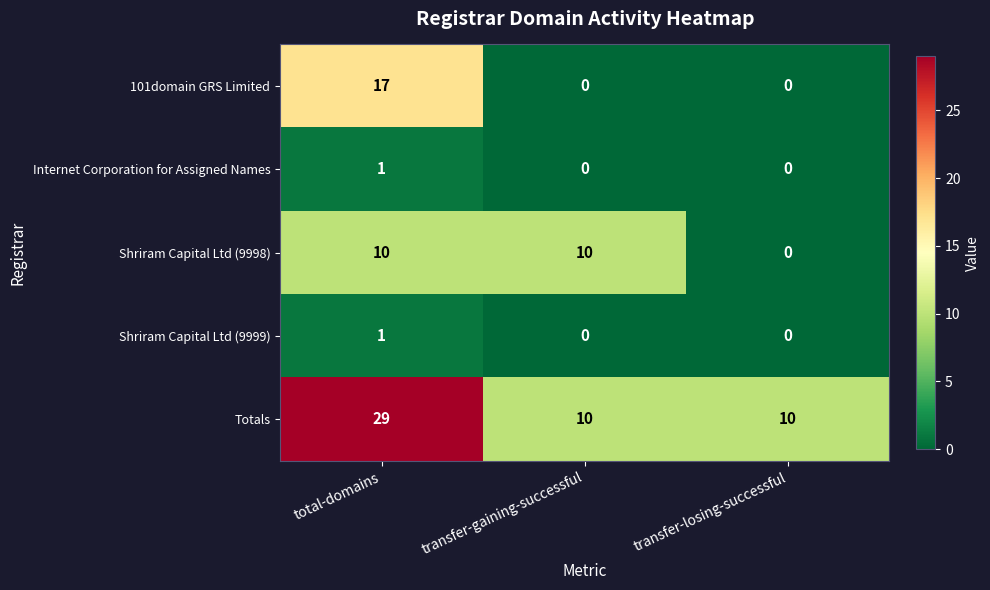

The Shriram Capital Ltd (9999) series shows 1 at total-domains. True or false?

True